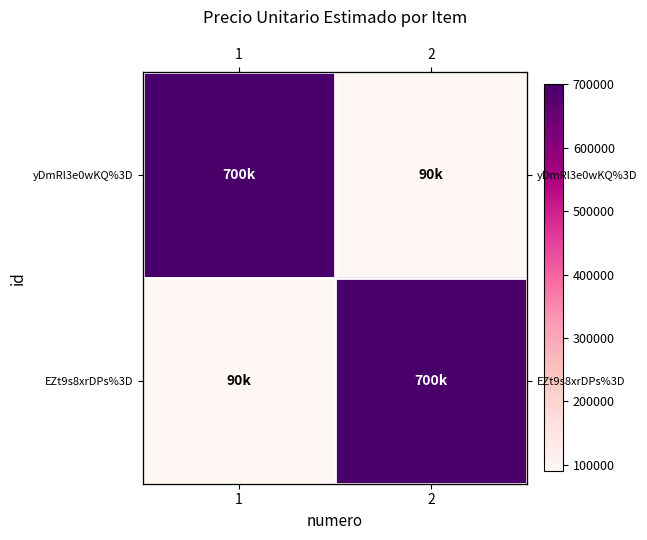

Which has a higher value, 2 or 1?

1